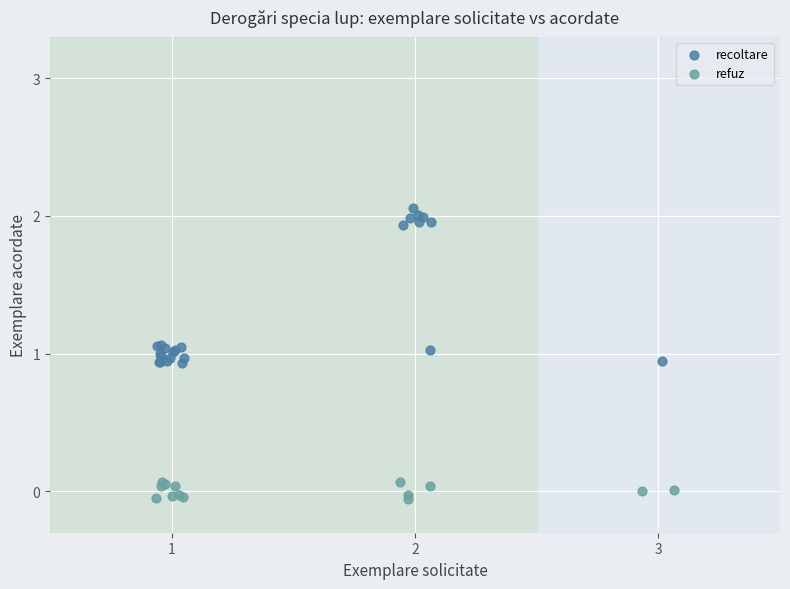

Which series reaches the minimum Y coordinate?

refuz